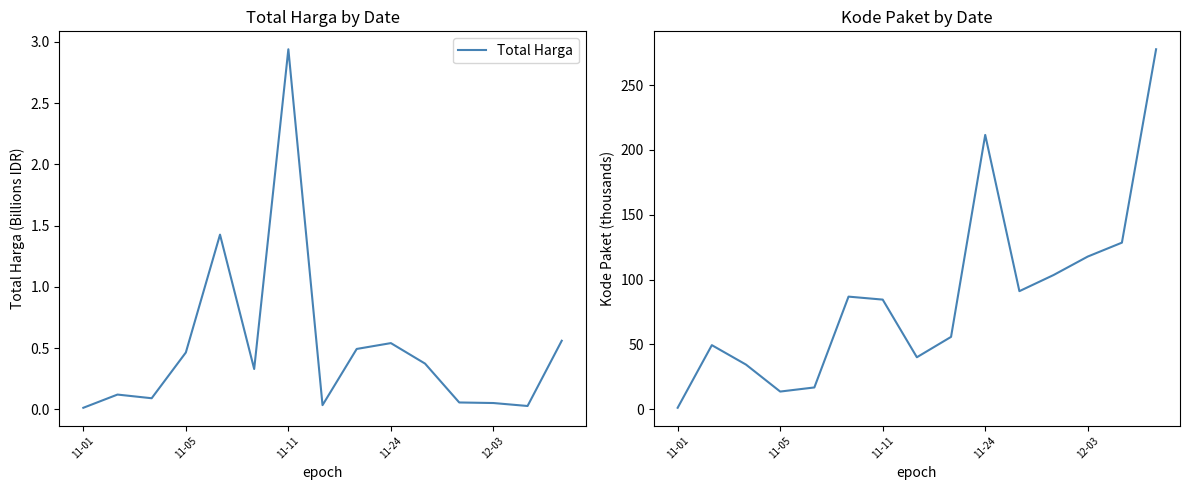

True or false: Kode Paket and Total Harga intersect in this chart.

False